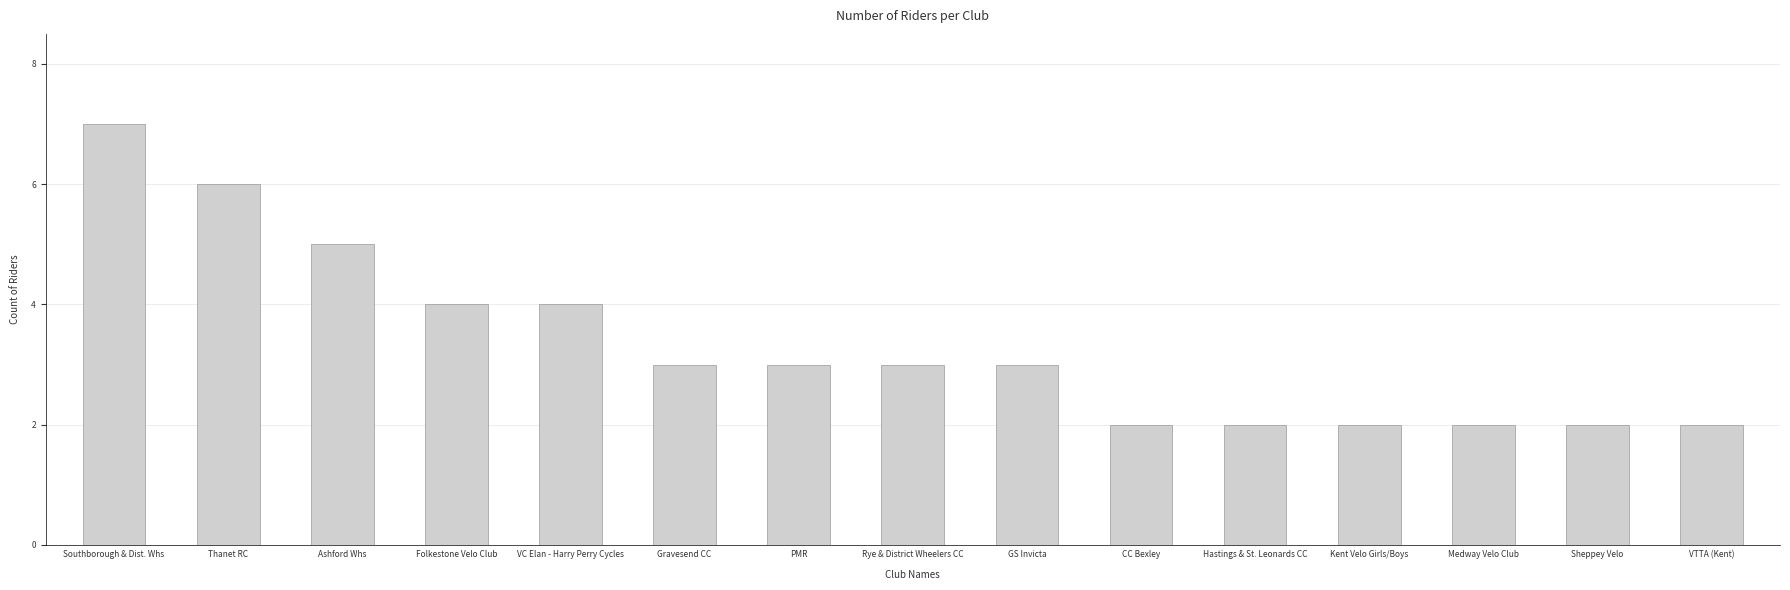

Reading left to right, list all the values displayed in this chart.

7	6	5	4	4	3	3	3	3	2	2	2	2	2	2